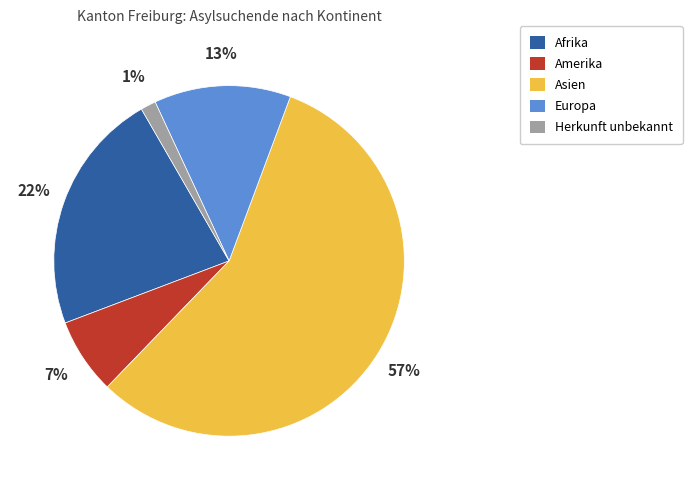

Does Asien account for over 50% of the chart?

Yes